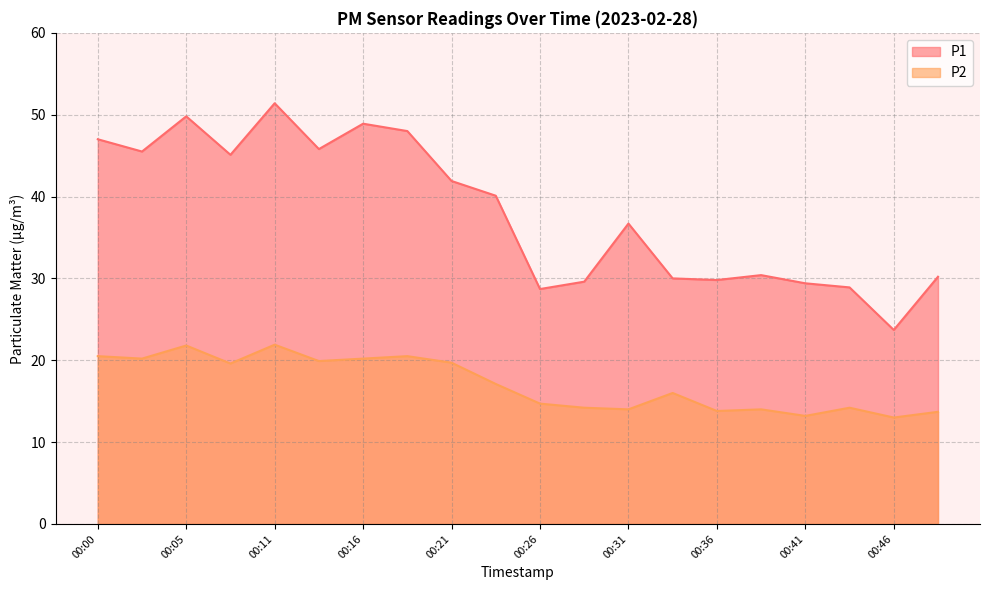

List the series in order of their overall mean, highest first.

P1, P2